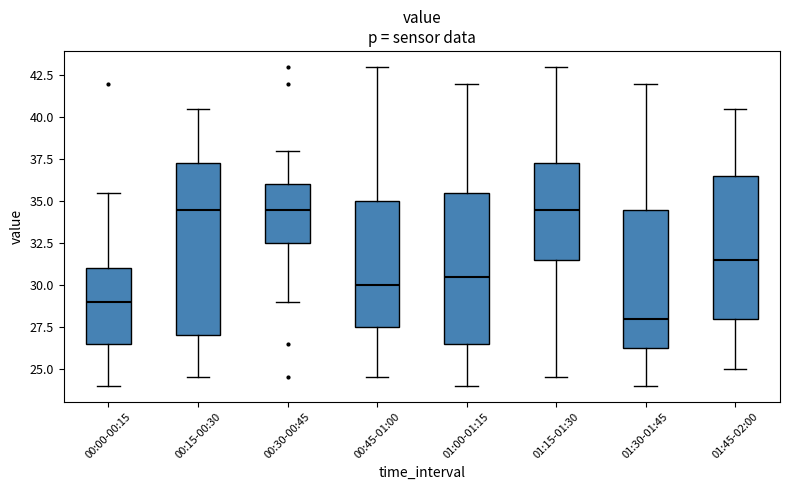

Reading left to right, transcribe this box plot: for each box, give where its median line is, the range the box spans, and where its two whiskers end, as read against the y-axis. The values are not printed on the chart, so give them approximately, as read against the axis.

00:00-00:15: median 29.0, box 26.5 to 31.0, whiskers 24.0 to 35.5
00:15-00:30: median 34.5, box 27.0 to 37.5, whiskers 24.5 to 40.5
00:30-00:45: median 34.5, box 32.5 to 36.0, whiskers 29.0 to 38.0
00:45-01:00: median 30.0, box 27.5 to 35.0, whiskers 24.5 to 43.0
01:00-01:15: median 30.5, box 26.5 to 35.5, whiskers 24.0 to 42.0
01:15-01:30: median 34.5, box 31.5 to 37.5, whiskers 24.5 to 43.0
01:30-01:45: median 28.0, box 26.5 to 34.5, whiskers 24.0 to 42.0
01:45-02:00: median 31.5, box 28.0 to 36.5, whiskers 25.0 to 40.5